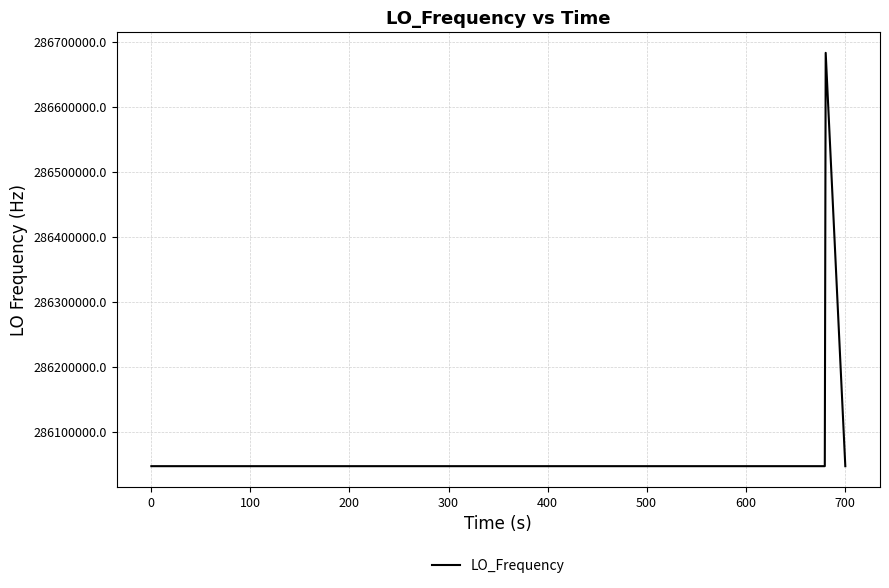

What is the difference between the maximum and minimum values?

635708.1